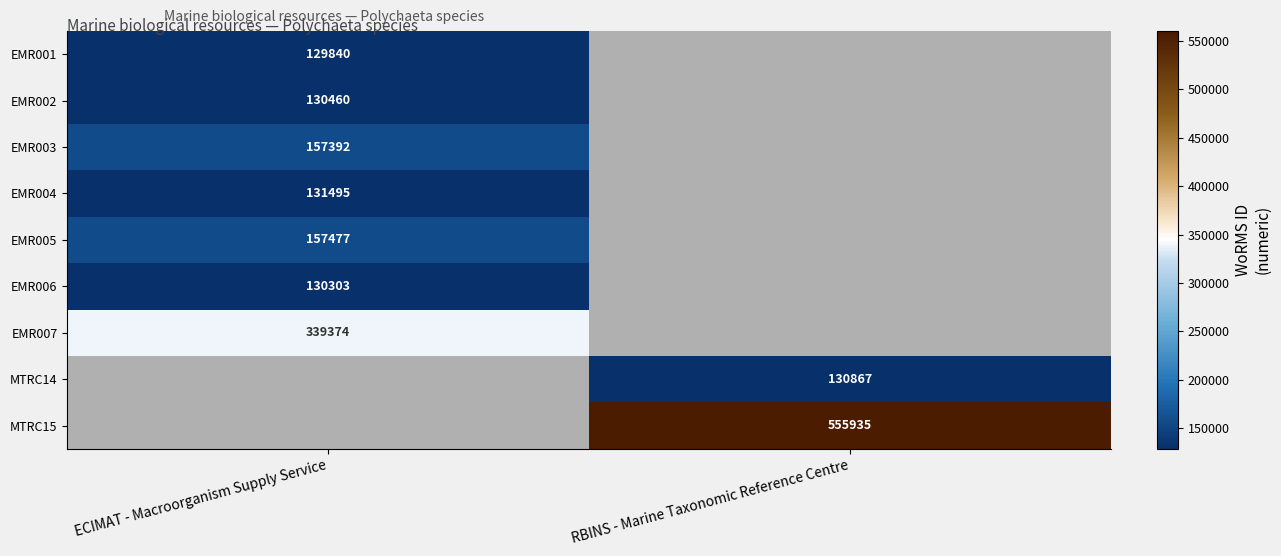

The value of EMR002 at ECIMAT - Macroorganism Supply Service is 73759. True or false?

False